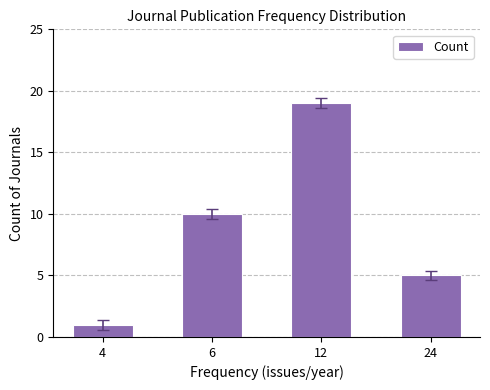

Are the bars grouped side by side (vs. stacked)?

No